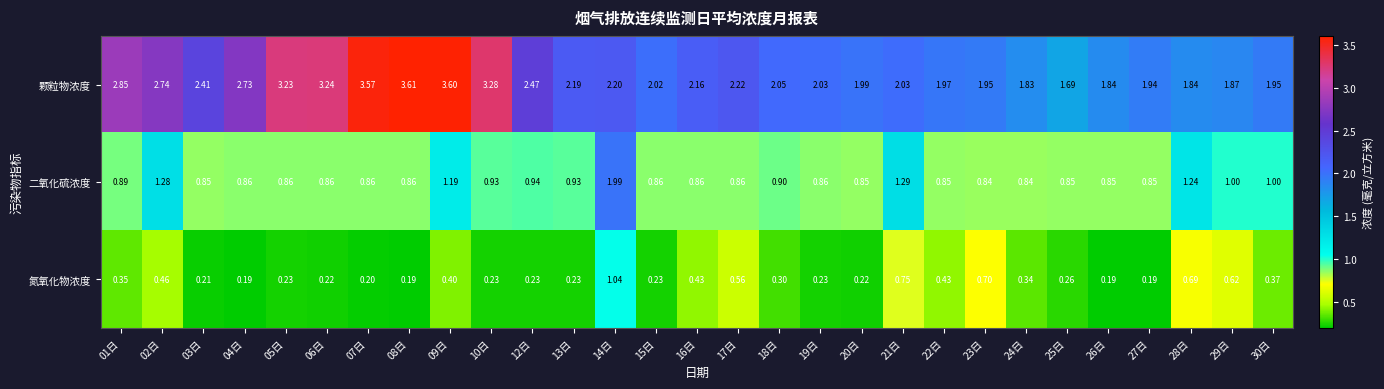

Is the value of 颗粒物浓度 at 26日 greater than the value of 氮氧化物浓度 at 30日?

Yes